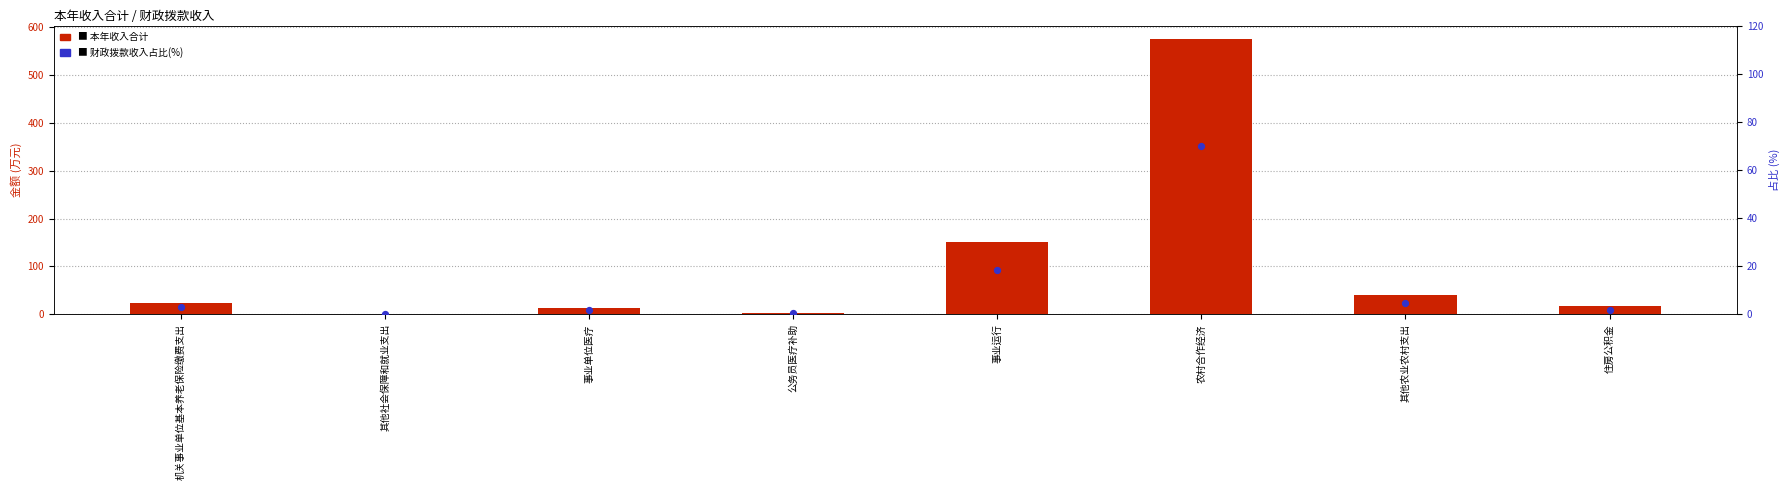

At how many categories does at least one series exceed 33?

3